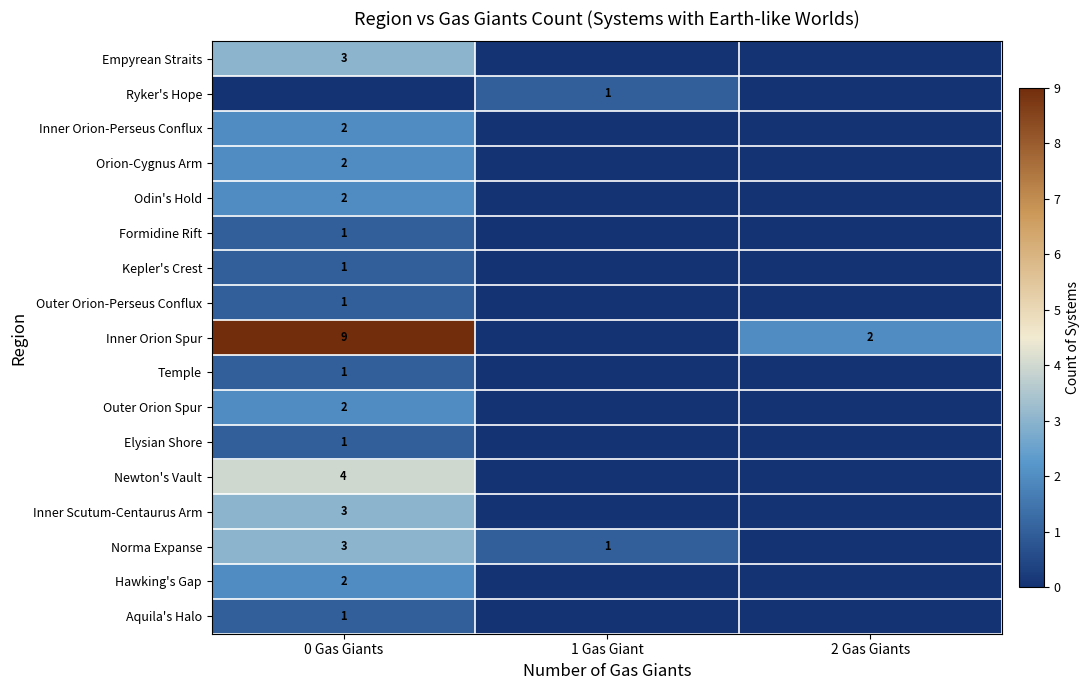

The value of Inner Scutum-Centaurus Arm at 0 Gas Giants is 3. True or false?

True